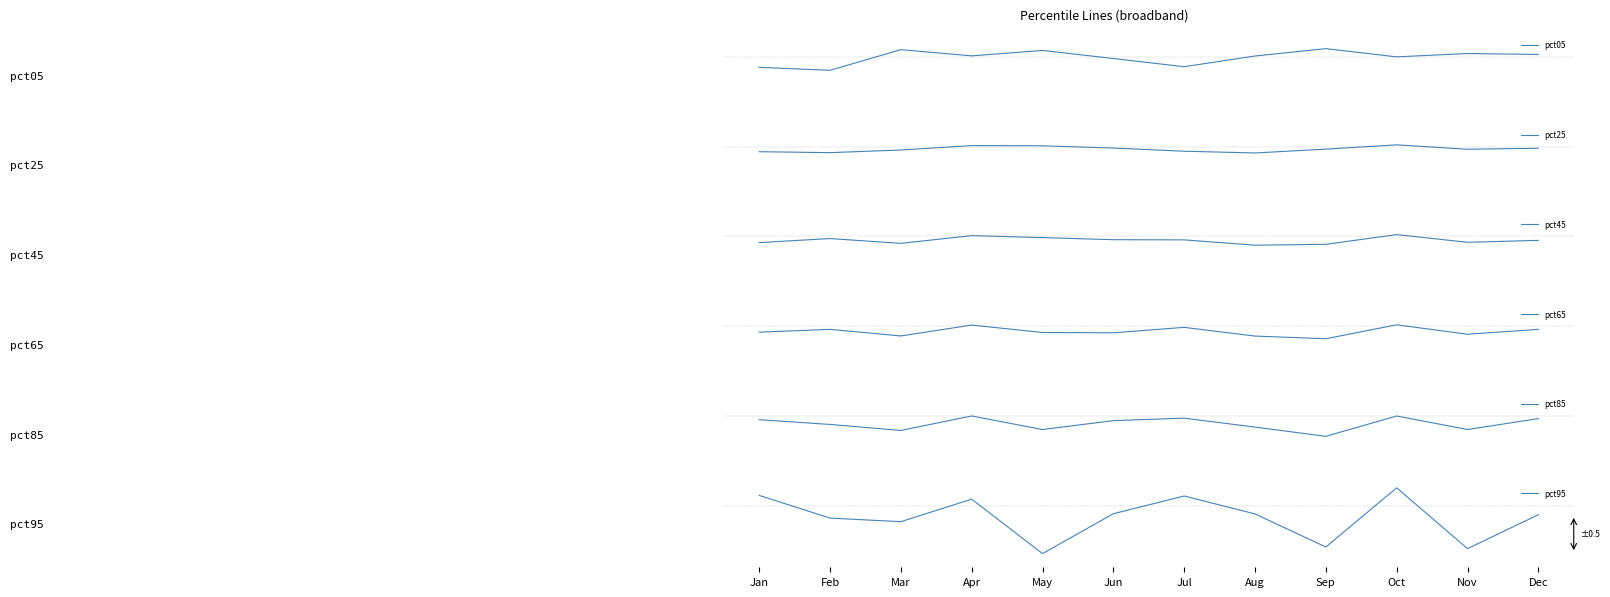

Which series has the largest total across all categories?

pct05